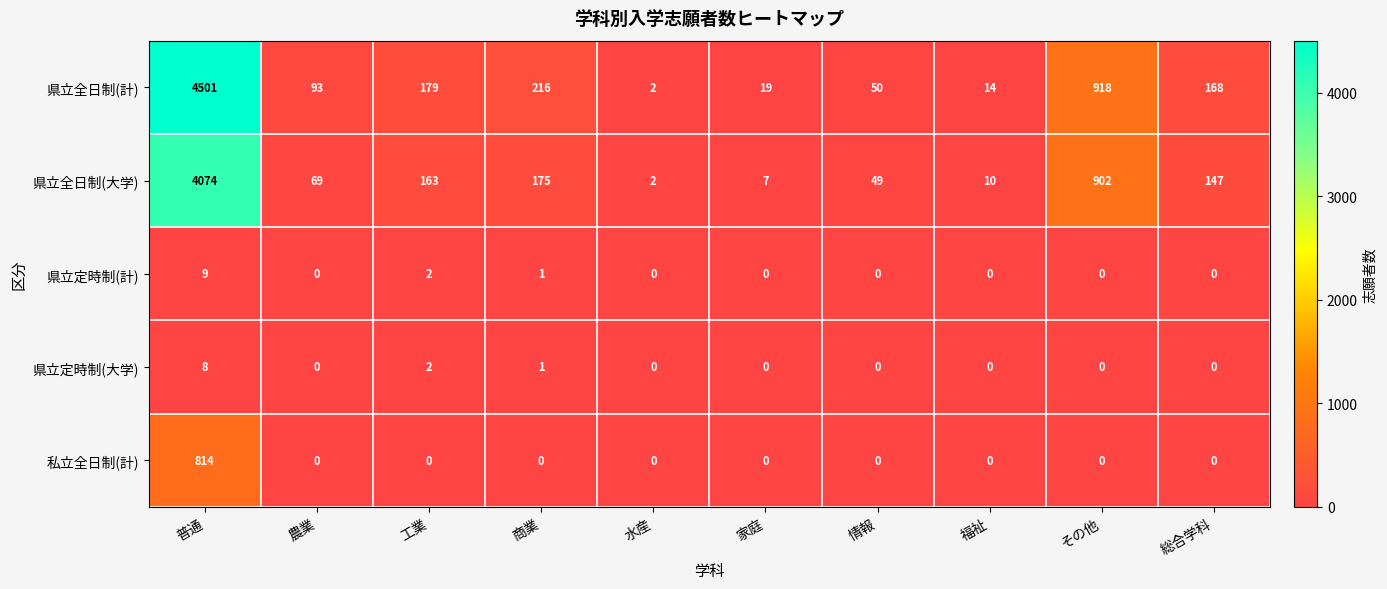

What is the difference between the maximum and second lowest values in the 県立全日制(計) series?

4487